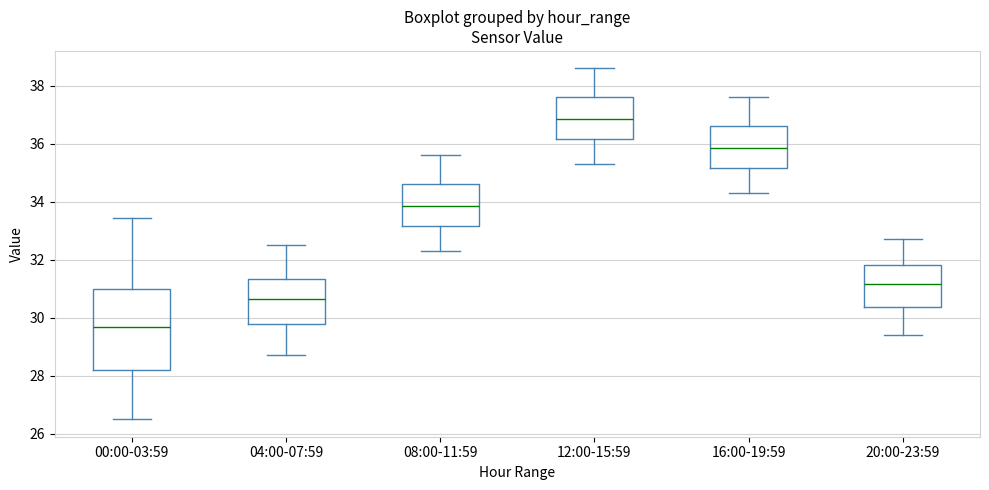

Where is the upper edge of the box for 00:00-03:59 on the y-axis? The values are not printed on the chart, so give them approximately, as read against the axis.

31.0